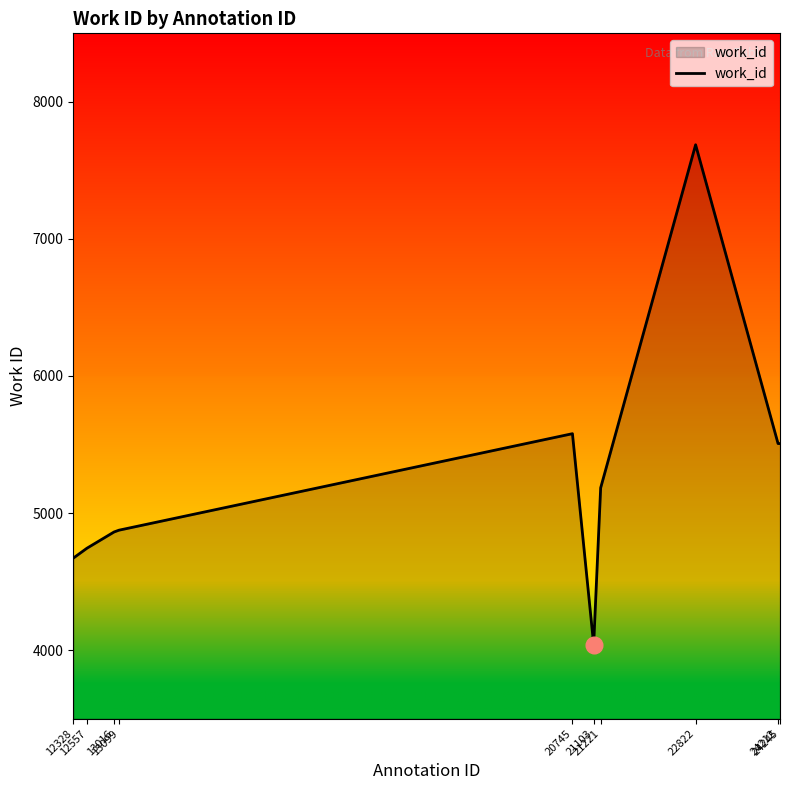

What is the minimum value shown in the chart?

4040